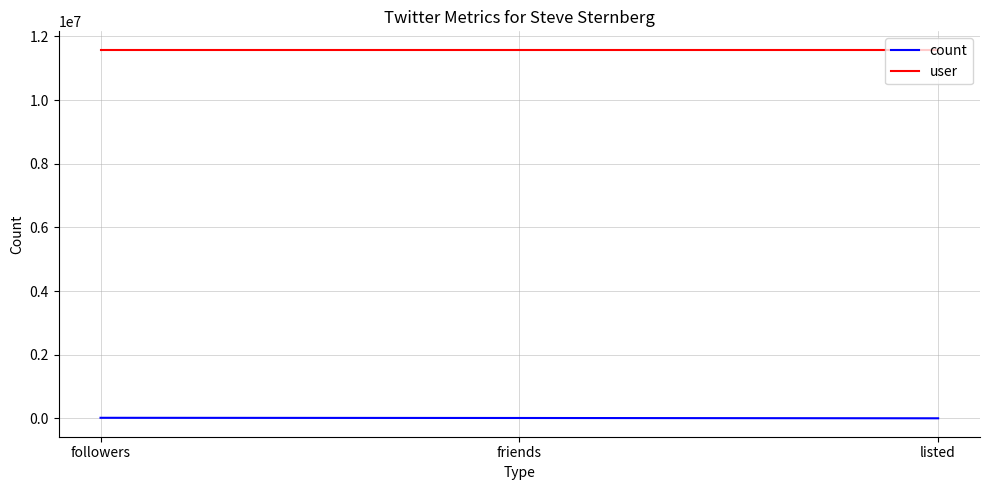

Rank the series by their average value, from lowest to highest.

count, user